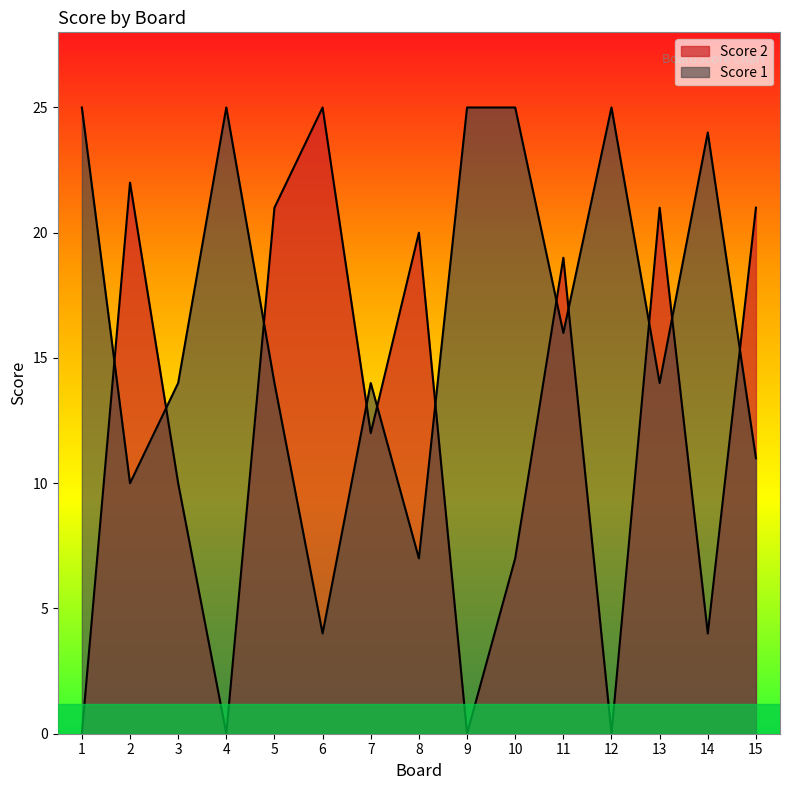

What is the value of the Score 1 point at the 8th from the left?

7